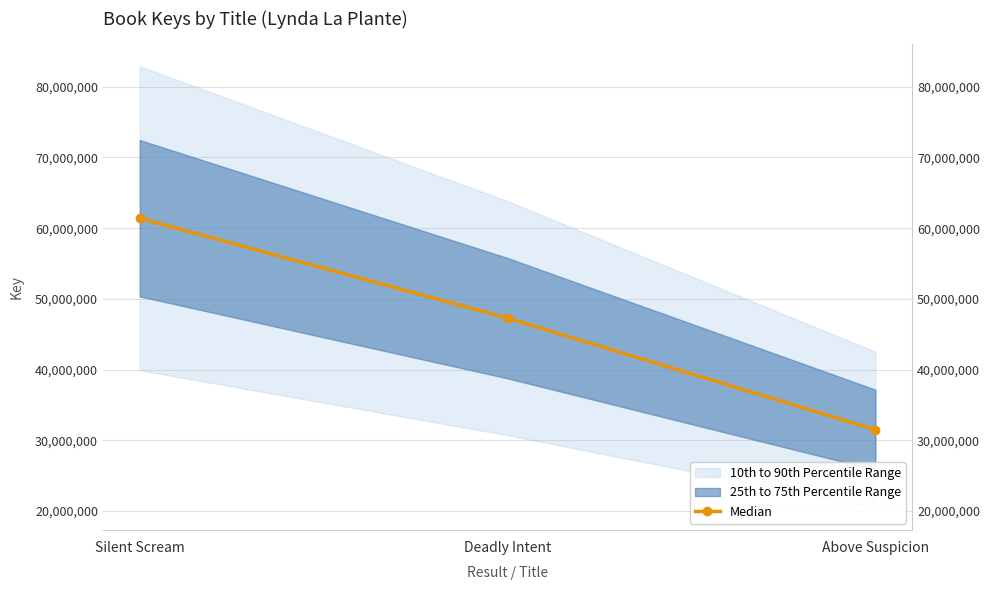

Reading left to right, extract all data points from this chart.

Silent Scream=61413562	Deadly Intent=47278320	Above Suspicion=31499511